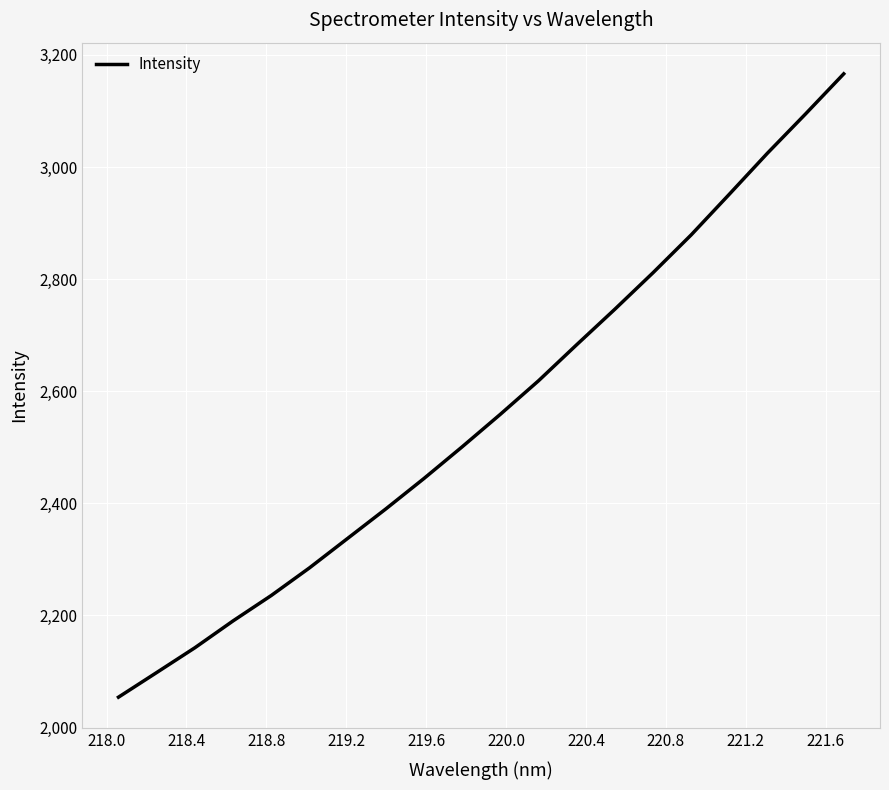

What is the smallest value displayed?

2054.2